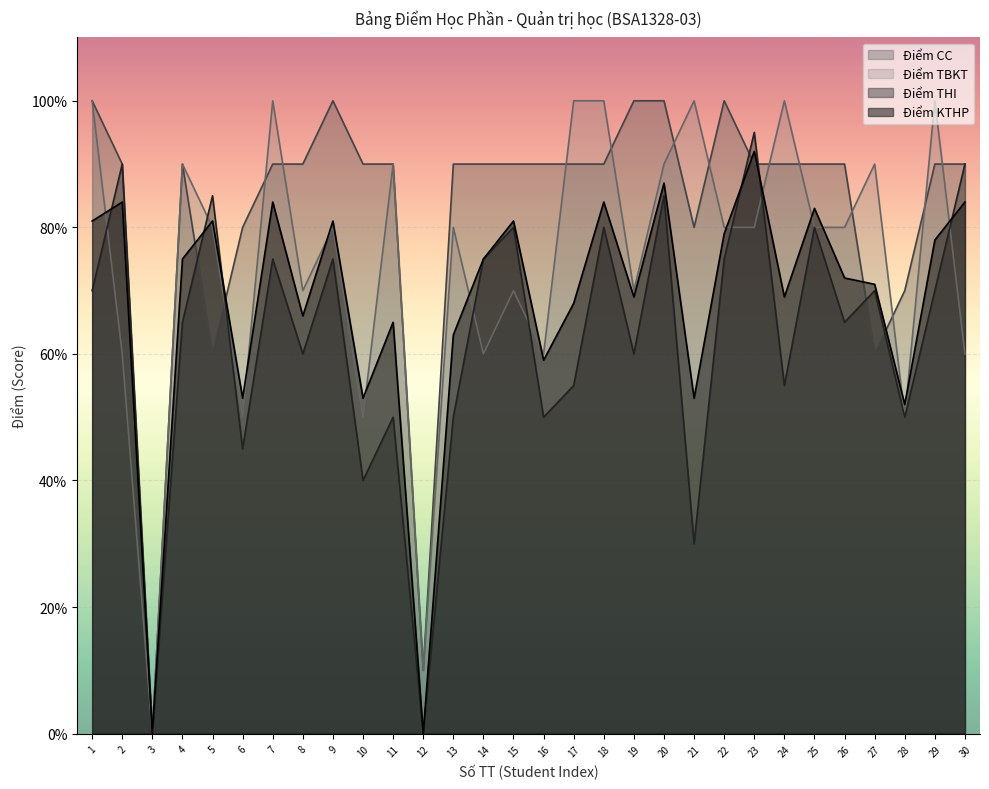

How many intersections are there between Điểm THI and Điểm TBKT?

8